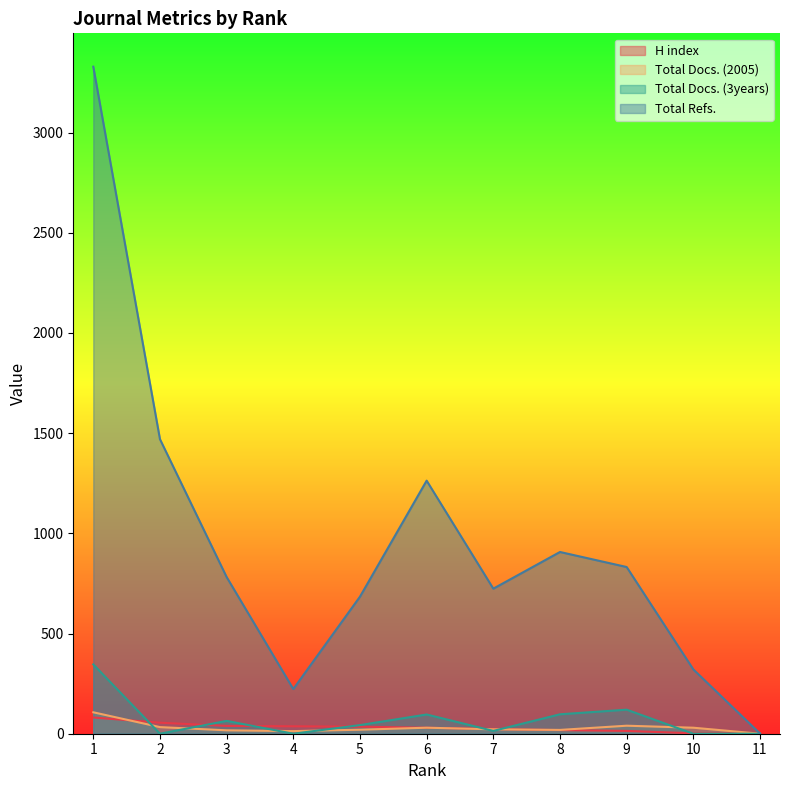

Which series has the largest total across all categories?

Total Refs.